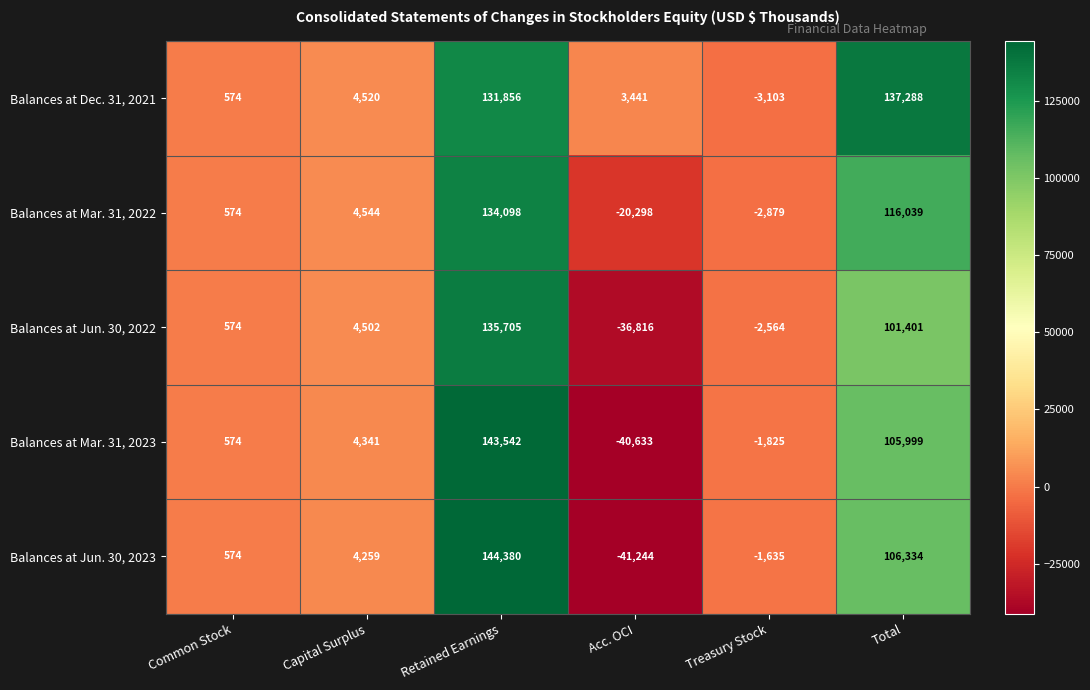

Which series has the largest range (max minus min)?

Balances at Jun. 30, 2023